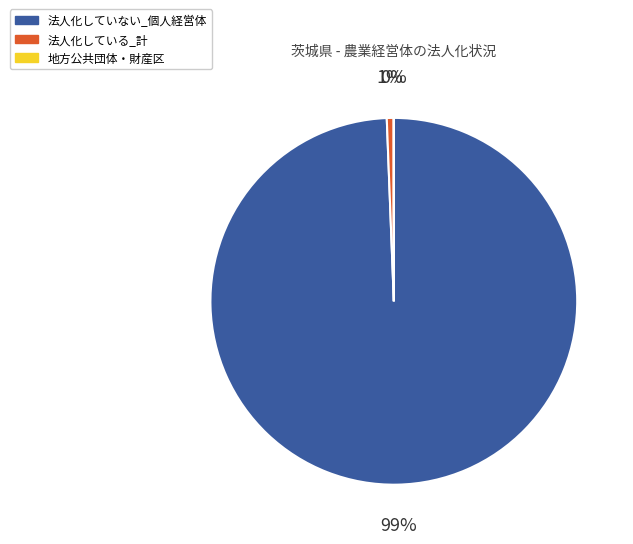

To the nearest percent, what is the combined percentage of 法人化していない_個人経営体 and 法人化している_計?

100%